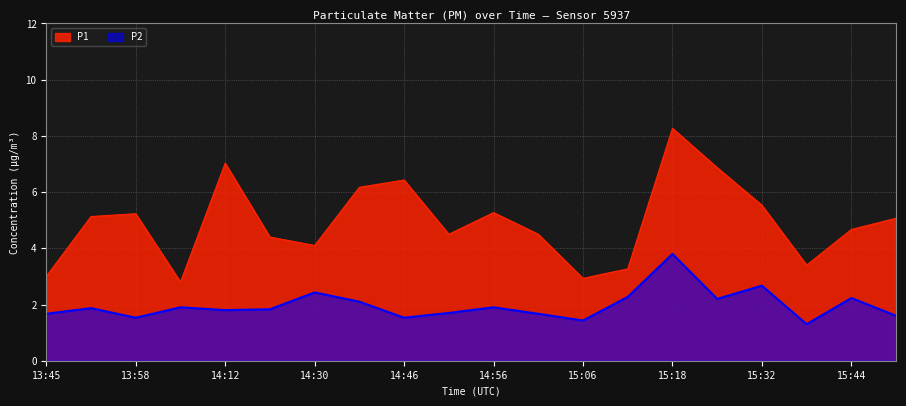

Does the chart display data point markers on the line(s)?

No